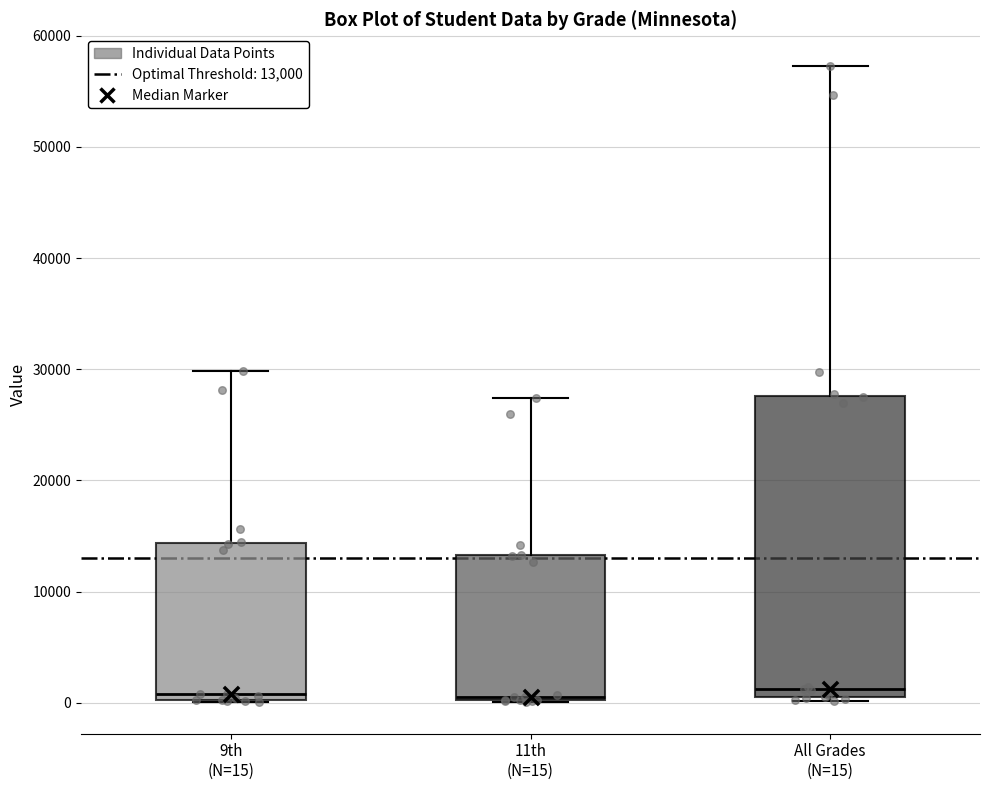

Reading left to right, transcribe this box plot: for each box, give where its median line is, the range the box spans, and where its two whiskers end, as read against the y-axis. The values are not printed on the chart, so give them approximately, as read against the axis.

9th (N=15): median 1000, box 0 to 14000, whiskers 0 to 30000
11th (N=15): median 1000, box 0 to 13000, whiskers 0 to 27000
All Grades (N=15): median 1000, box 0 to 28000, whiskers 0 (just below the box's lower edge) to 57000